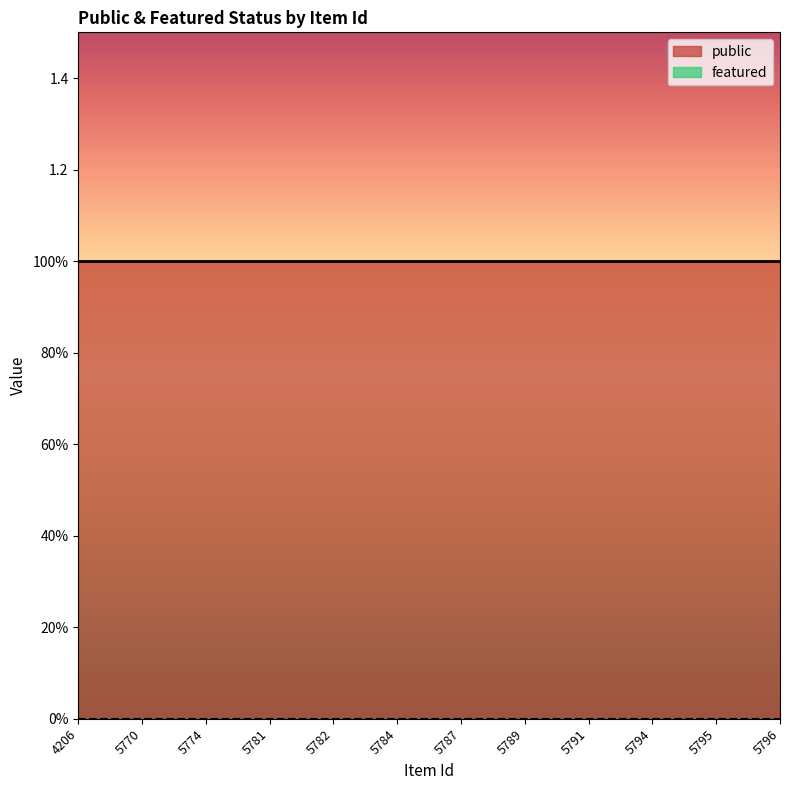

Rank the series at 5784 from highest to lowest value.

public, featured